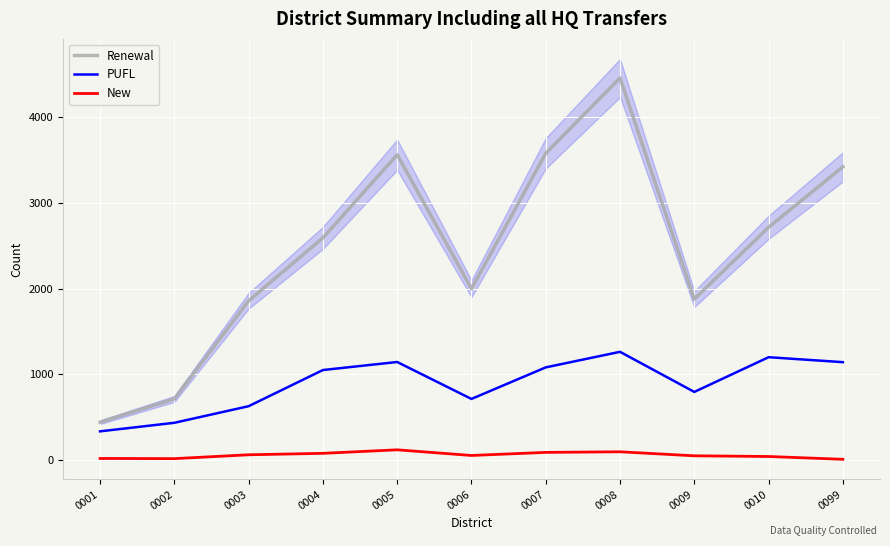

List the labels in order of Renewal value, largest first.

0008, 0007, 0005, 0099, 0010, 0004, 0006, 0009, 0003, 0002, 0001